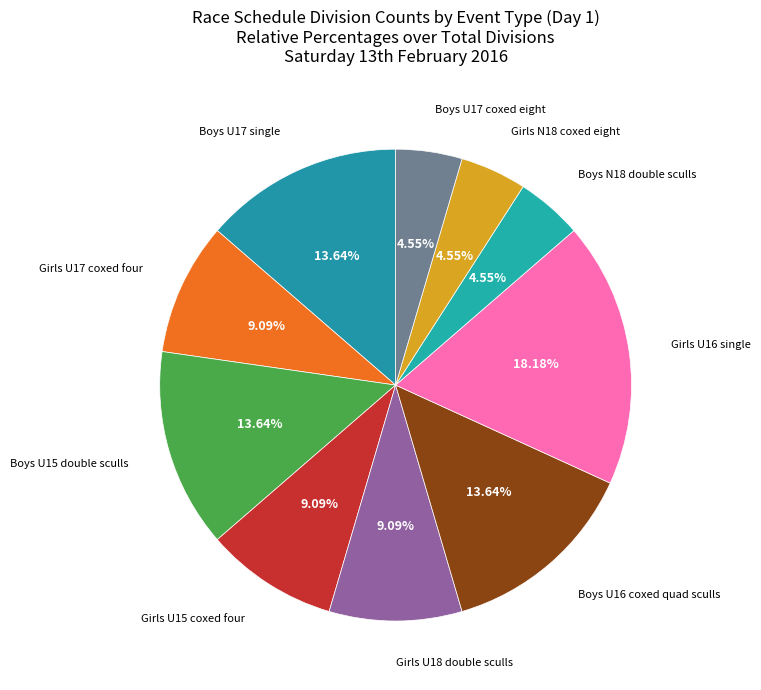

What percentage is the Boys U15 double sculls slice, to the nearest percent?

14%